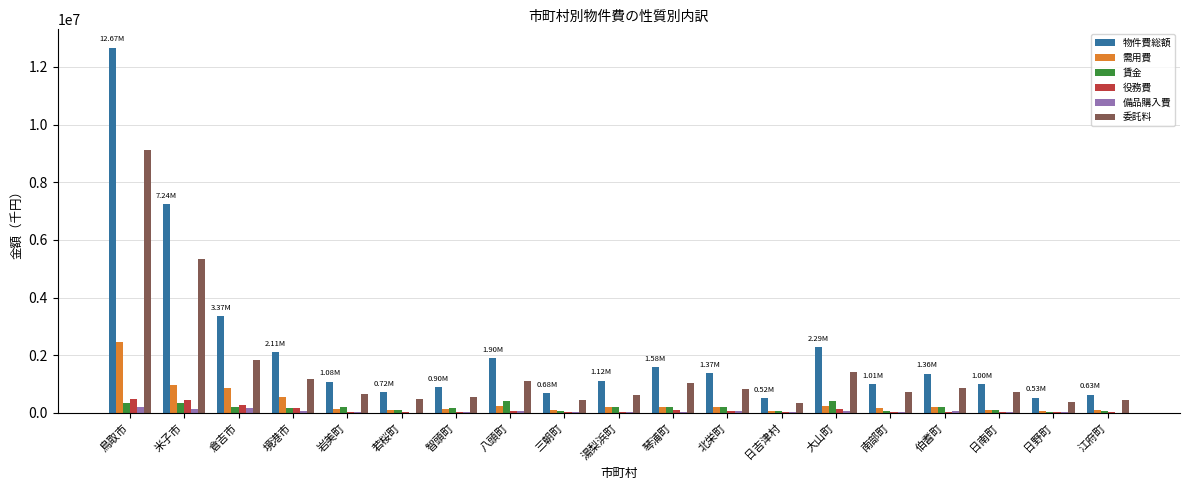

Is the value of 備品購入費 at 江府町 greater than the value of 需用費 at 鳥取市?

No